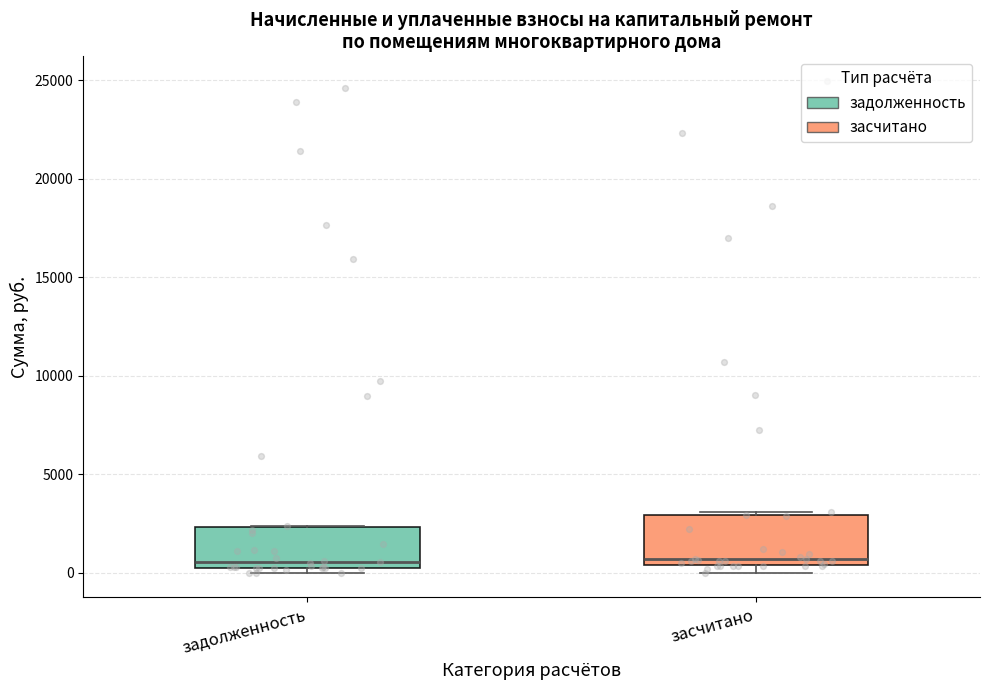

Which box is the tallest, from its lower edge to its upper edge?

засчитано